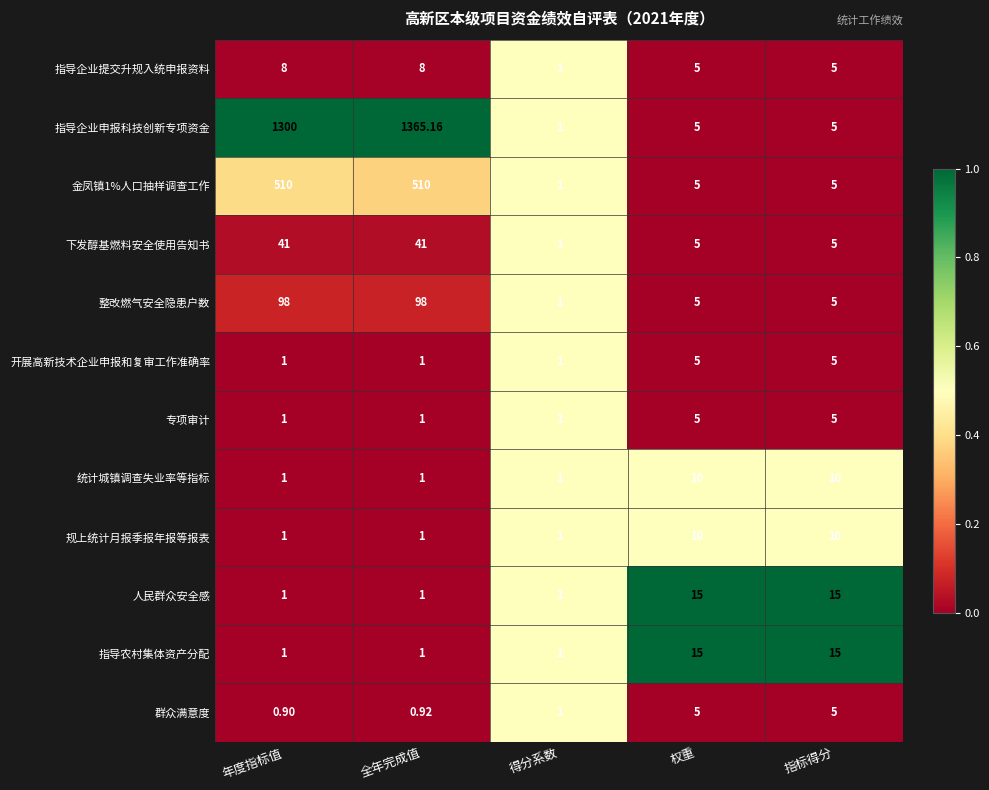

Which label corresponds to the smallest value in the chart?

年度指标值